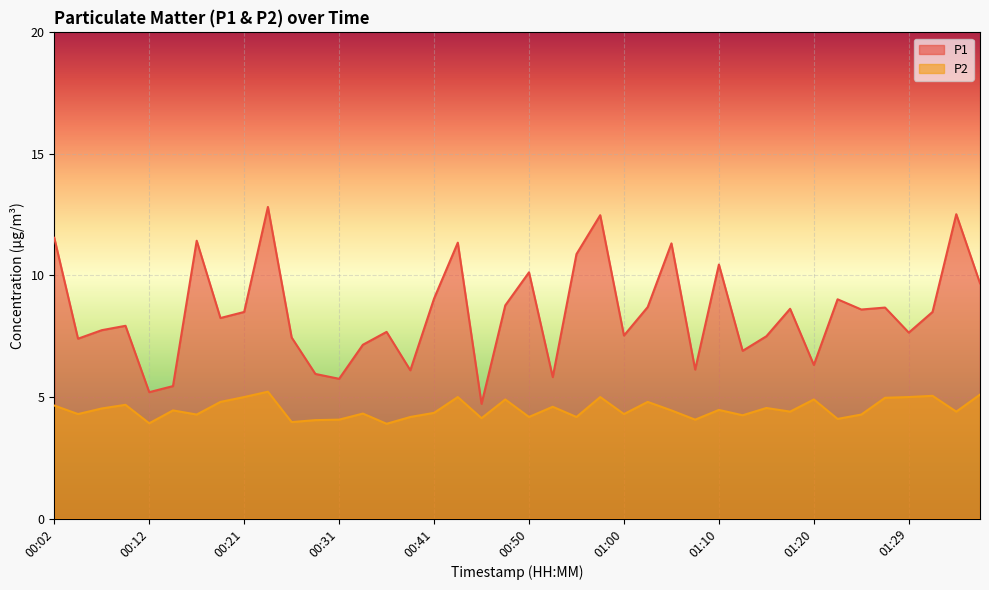

What is the total value across all series at 01:20?

11.2